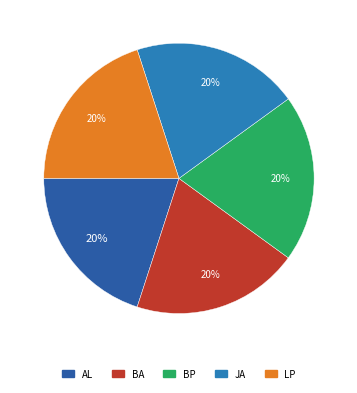

How many slices are in this pie chart?

5